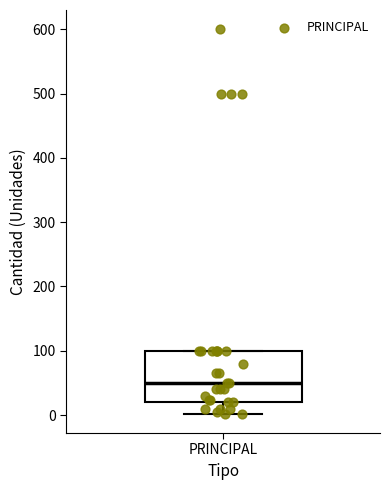

Read this box plot against the y-axis: the position of the median line, the range covered by the box, and the ends of both whiskers. The values are not printed on the chart, so give them approximately, as read against the axis.

median 50, box 20 to 100, whiskers 0 to 100